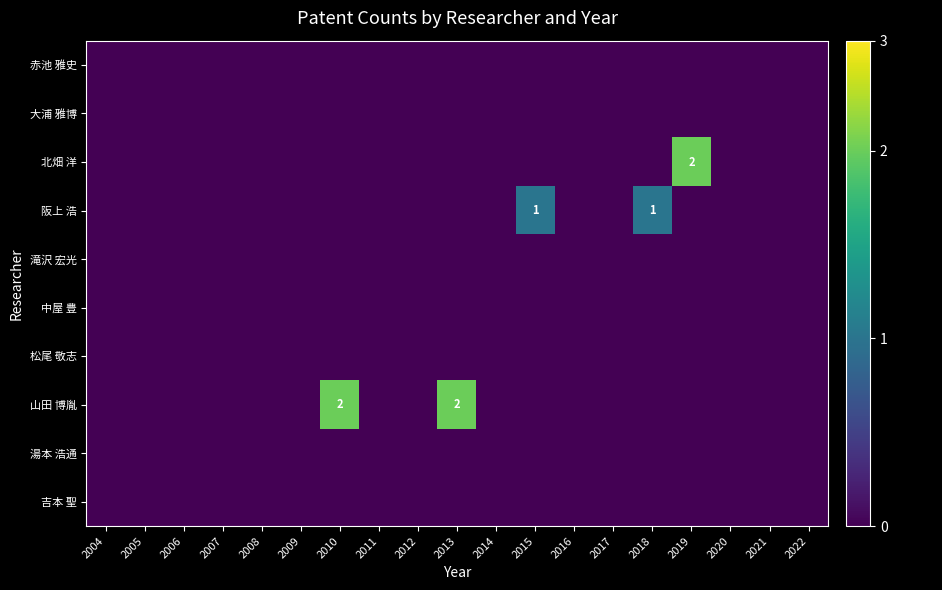

List the labels in order of 松尾 敬志 value, largest first.

2004, 2005, 2006, 2007, 2008, 2009, 2010, 2011, 2012, 2013, 2014, 2015, 2016, 2017, 2018, 2019, 2020, 2021, 2022